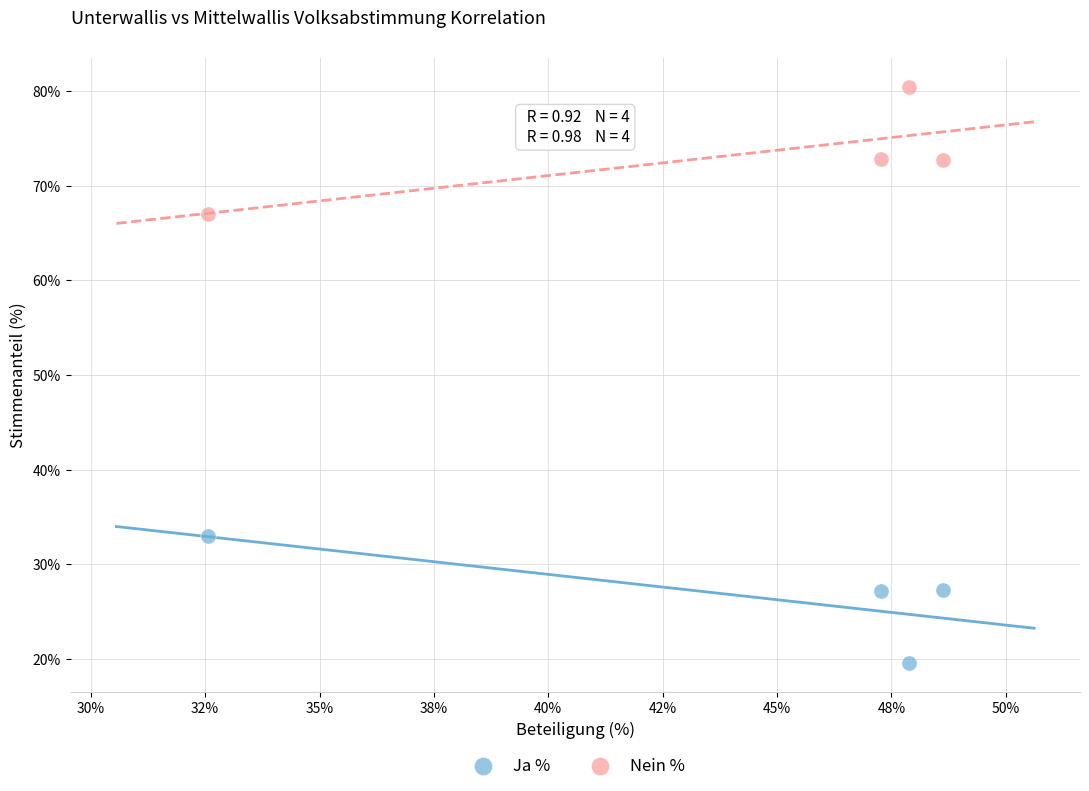

Across all data points, what is the average Y value?

50.0